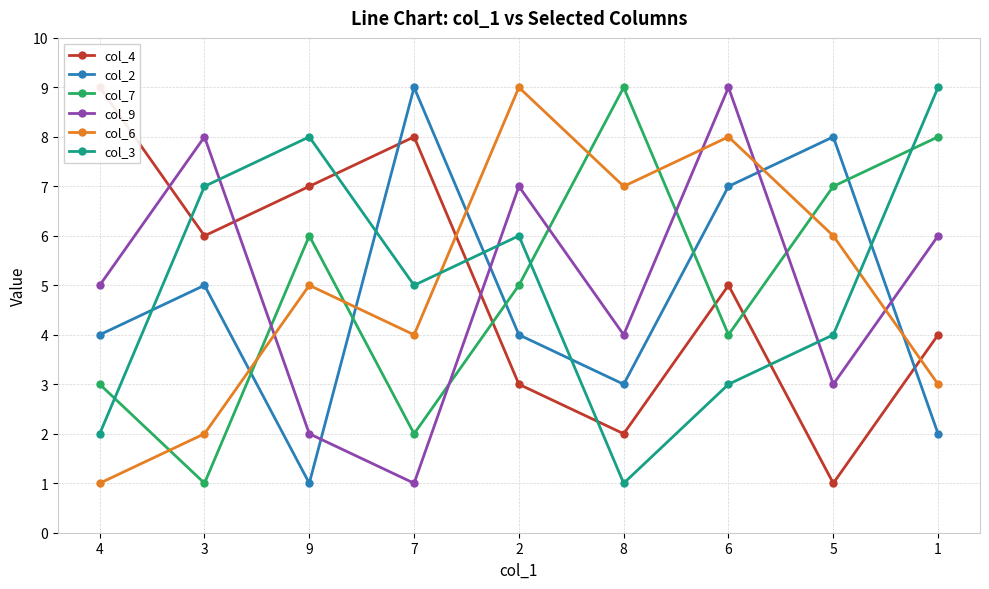

How many data points does each series have?

9